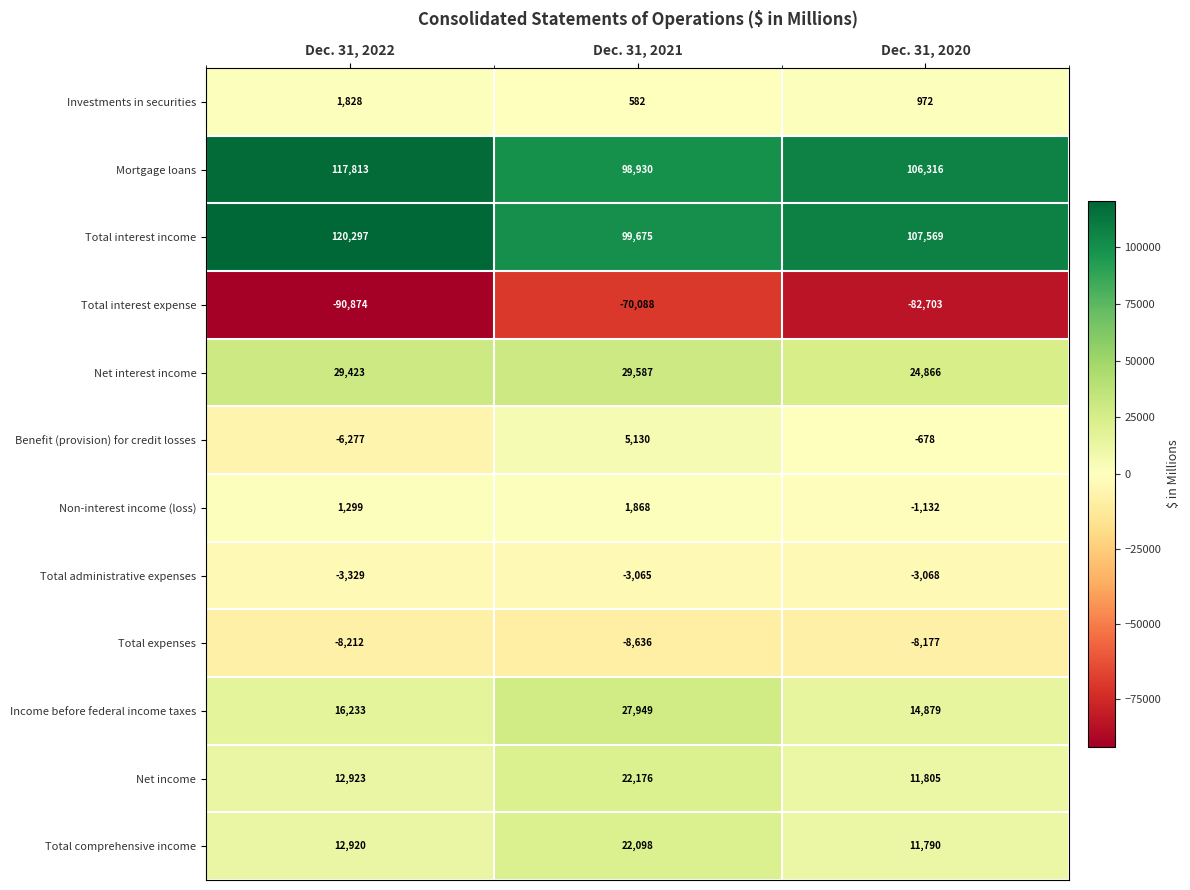

Between Dec. 31, 2022 and Dec. 31, 2021, which series saw the biggest shift?

Total interest expense